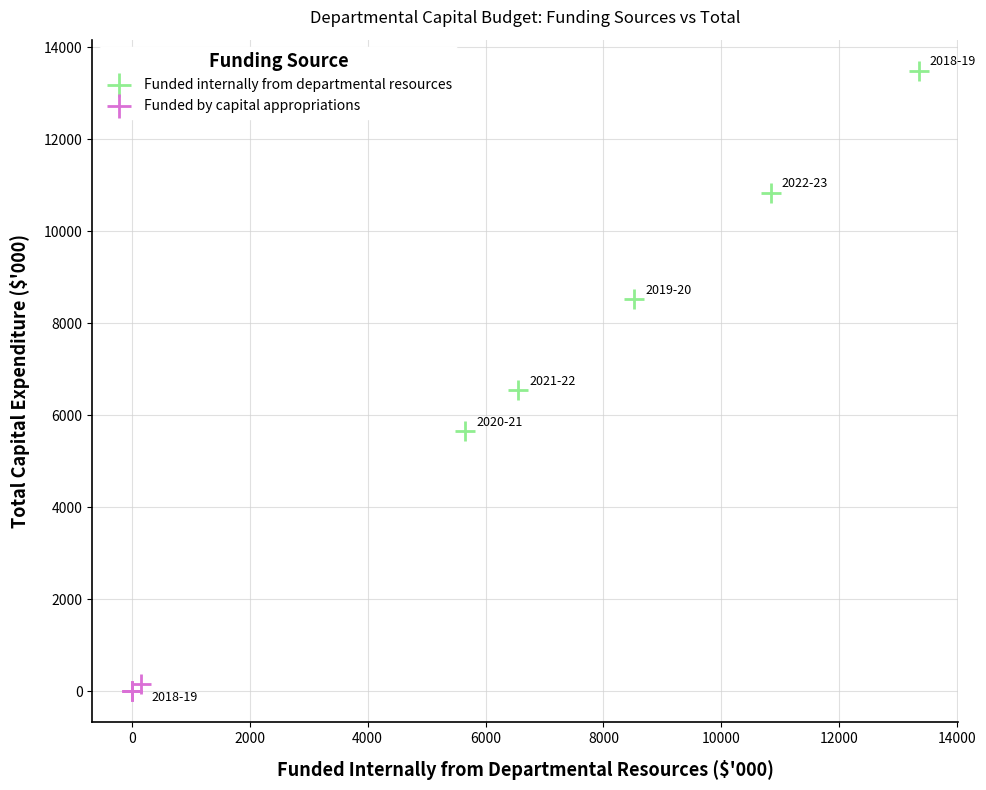

Which series has the largest Y range (max minus min)?

Funded internally from departmental resources